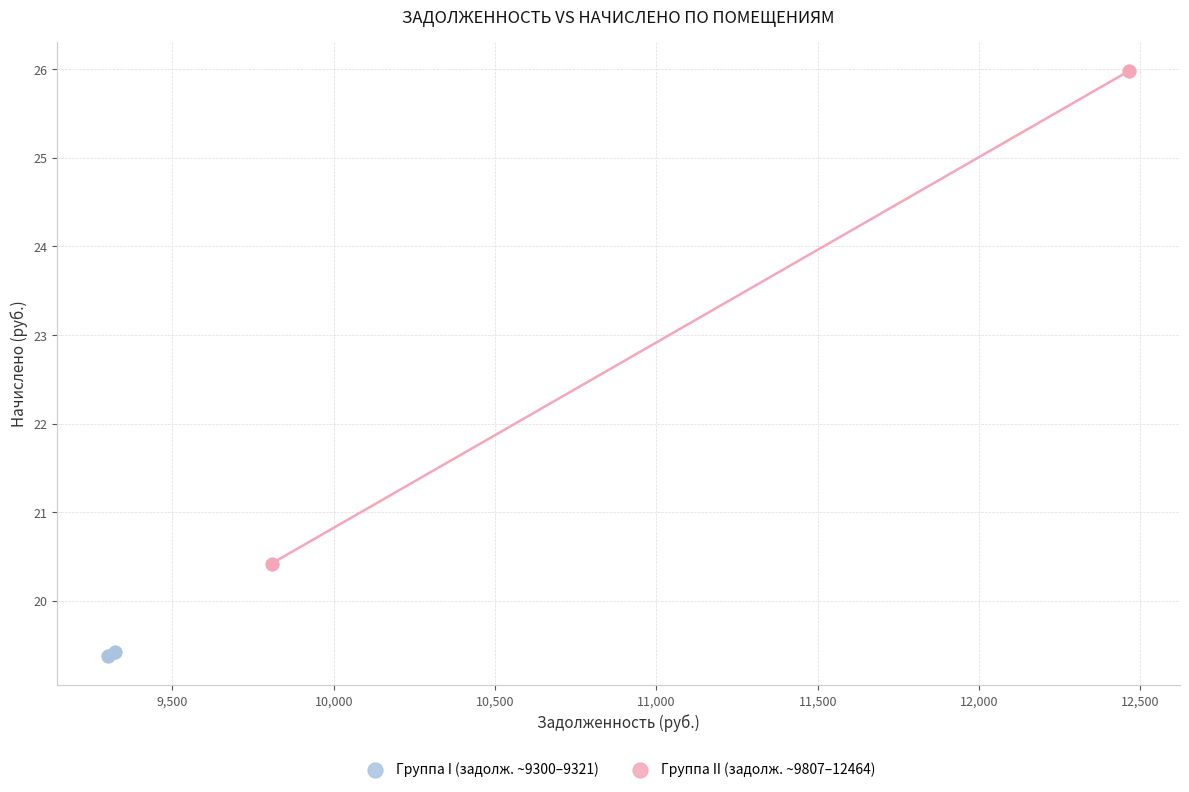

Which series has the largest Y range (max minus min)?

Группа II (задолж. ~9807–12464)